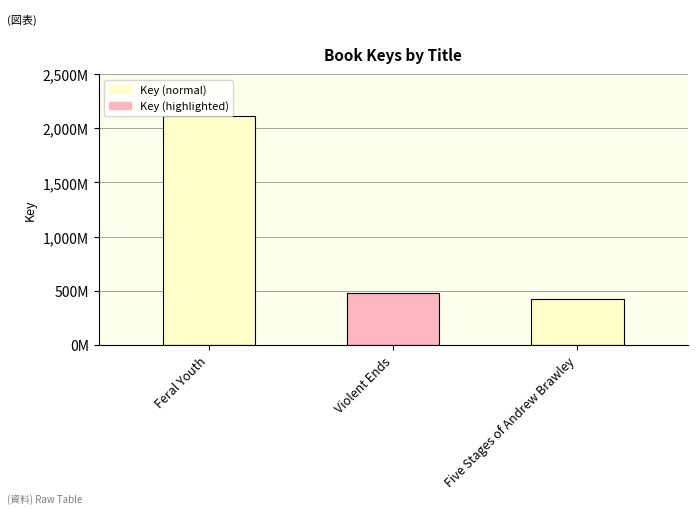

List the labels in order of value, smallest first.

Five Stages of Andrew Brawley, Violent Ends, Feral Youth